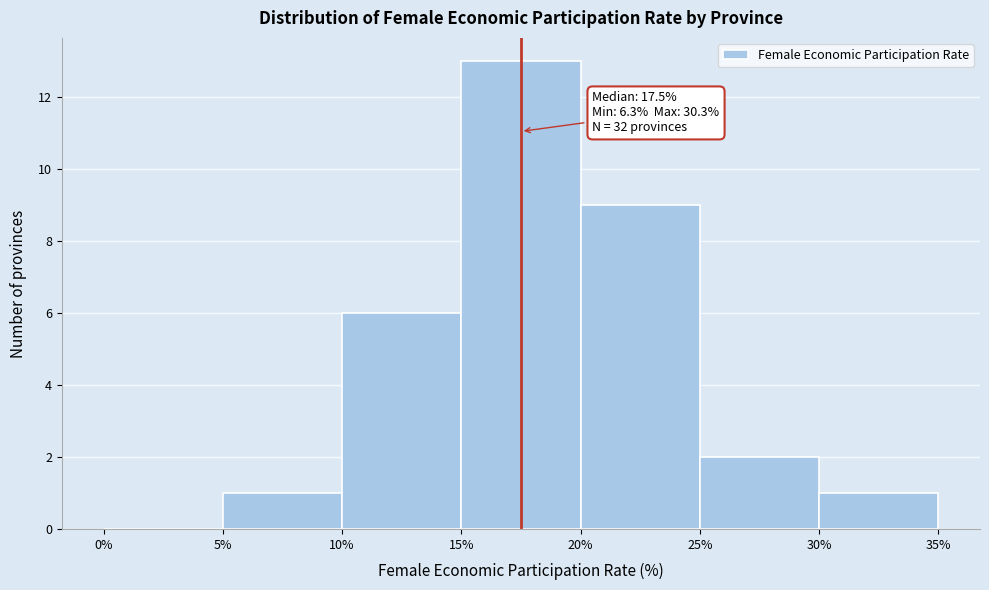

Which range on the x-axis has the tallest bar?

15% to 20%